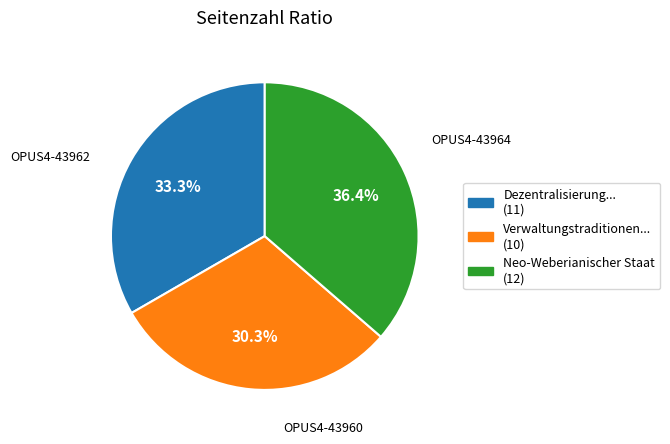

To the nearest percent, what is the difference between the largest and smallest slice percentages?

6%